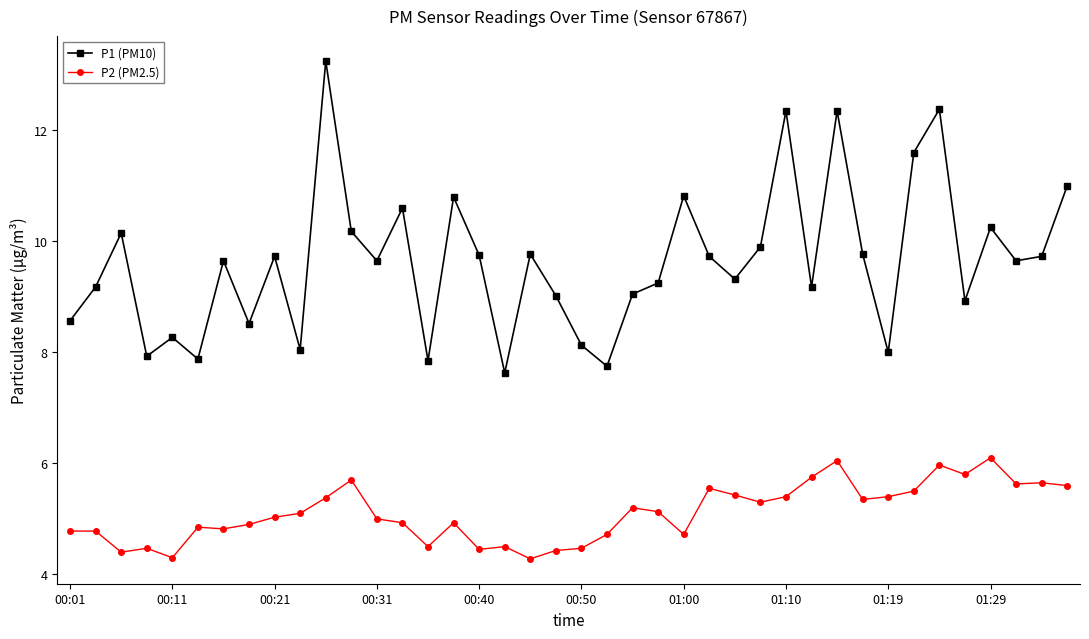

Which series has the largest range (max minus min)?

P1 (PM10)